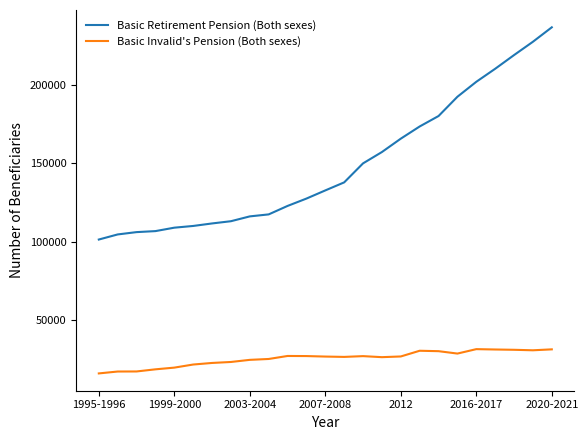

Which series has the largest total across all categories?

Basic Retirement Pension (Both sexes)